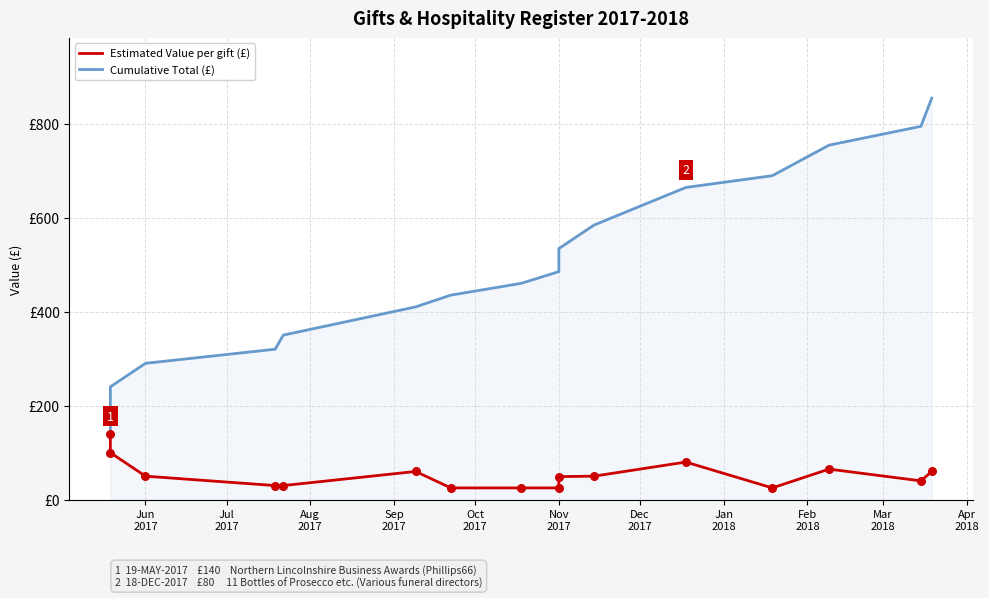

Is the value of Cumulative Total (£) at Jul
2017 greater than the value of Estimated Value per gift (£) at Feb
2018?

Yes